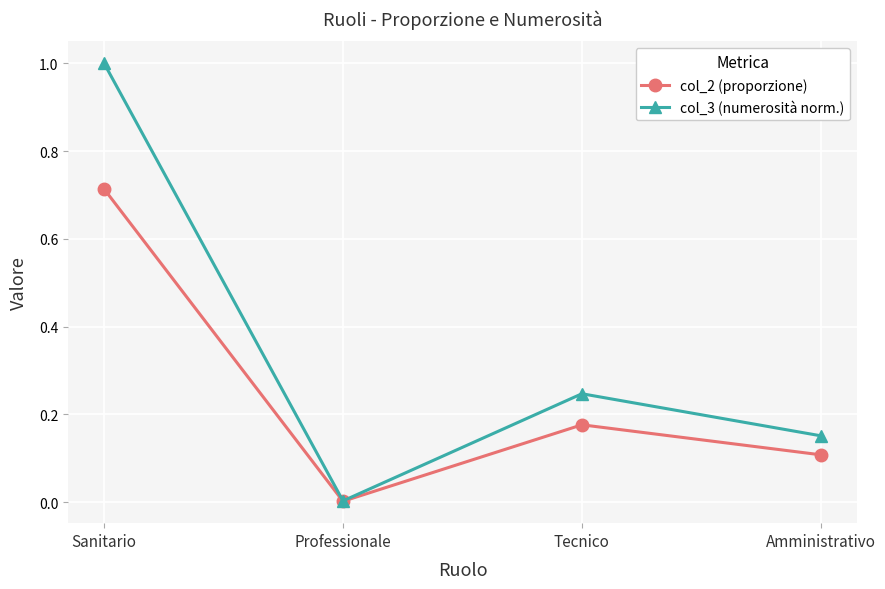

What is the maximum value shown in the chart?

1.0